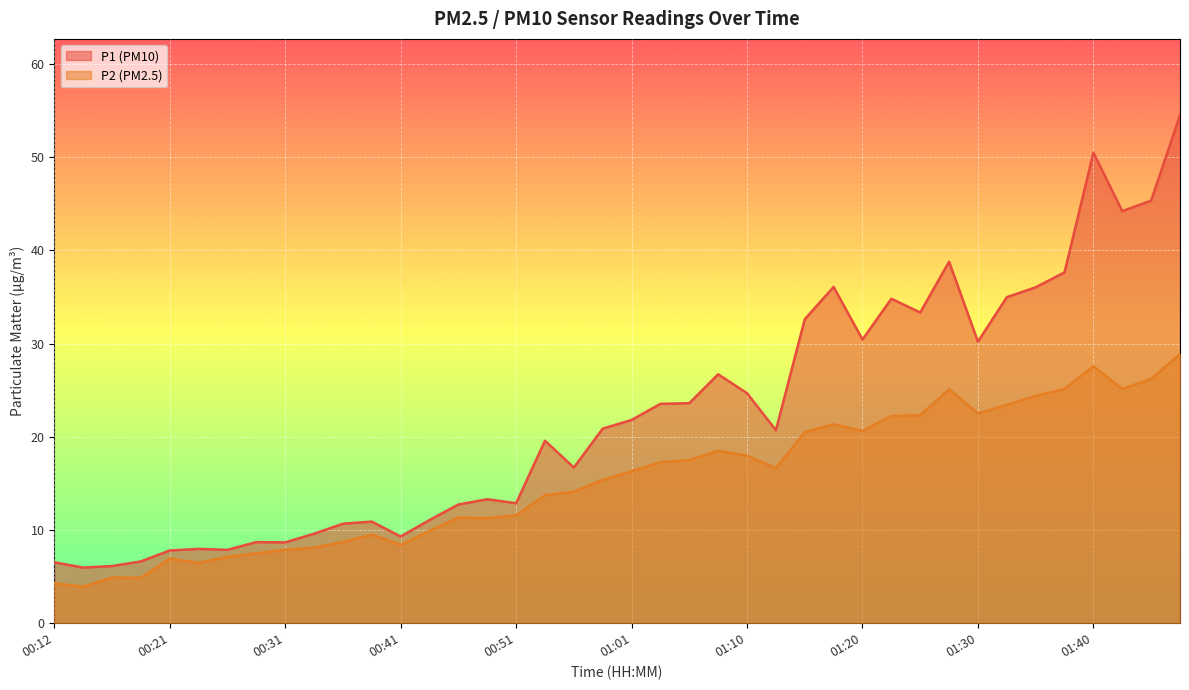

How many lines are shown in the chart?

2